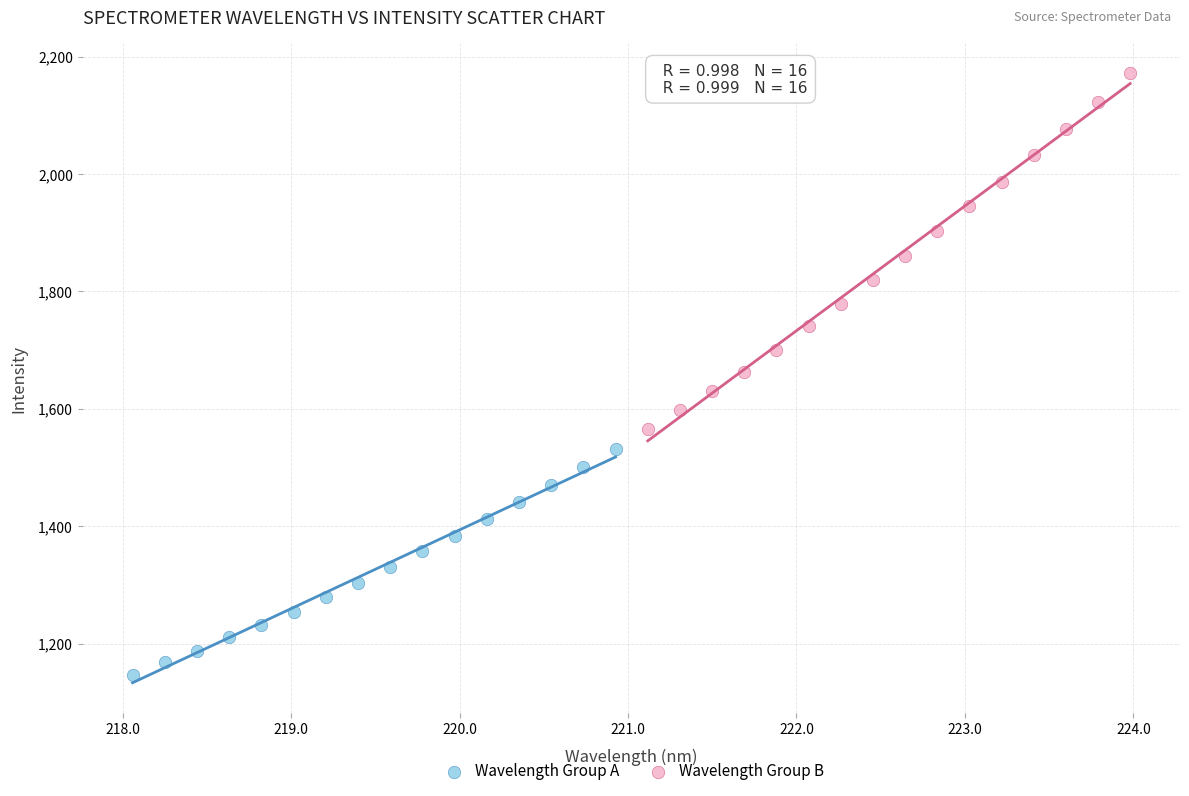

Which series reaches the minimum Y coordinate?

Wavelength Group A